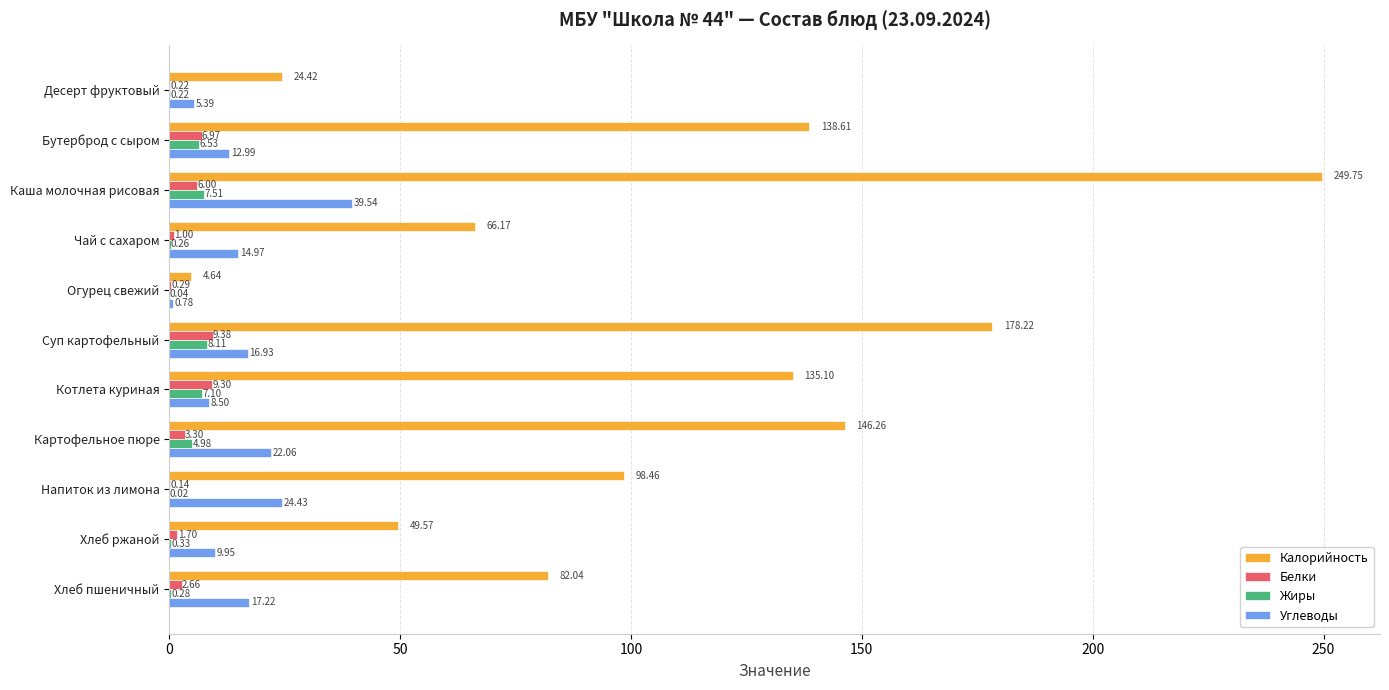

Which category has the highest value in the Углеводы series?

Каша молочная рисовая